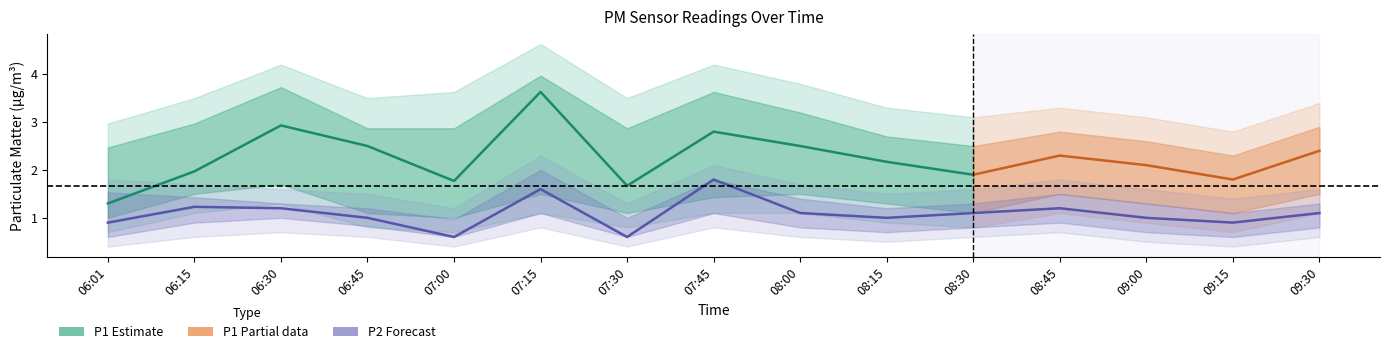

Which label corresponds to the largest value in the chart?

07:45